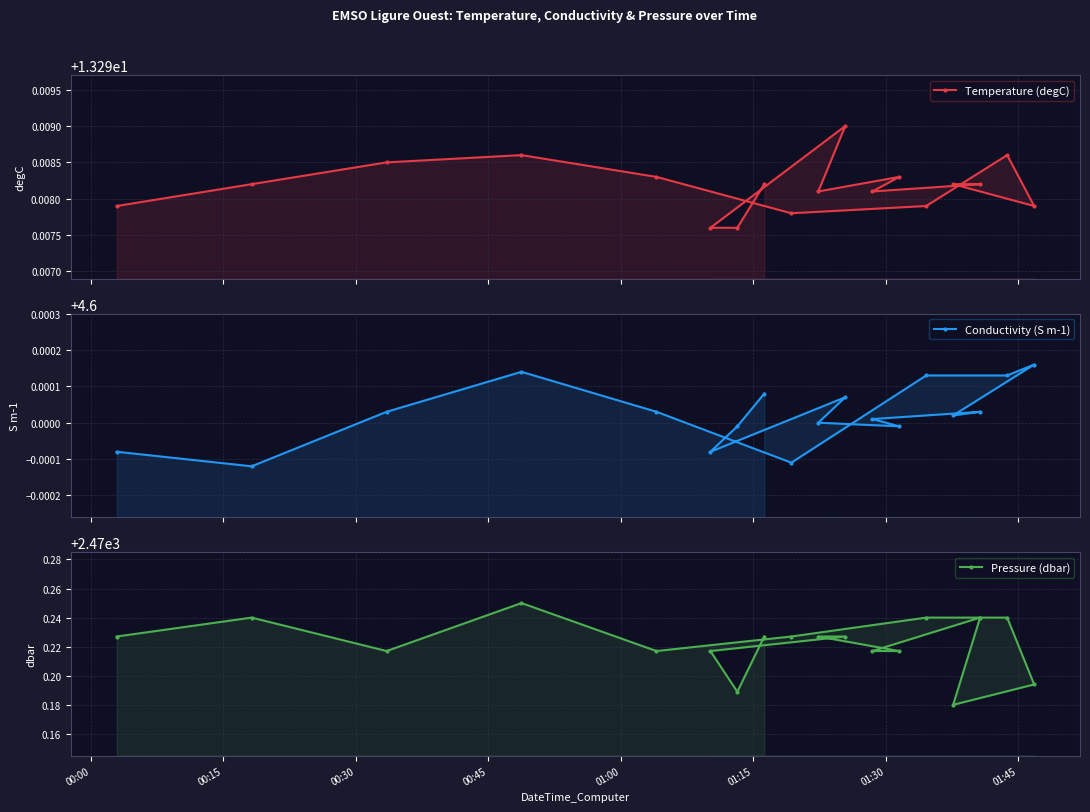

What is the total value across all series at 00:30?

2488.1